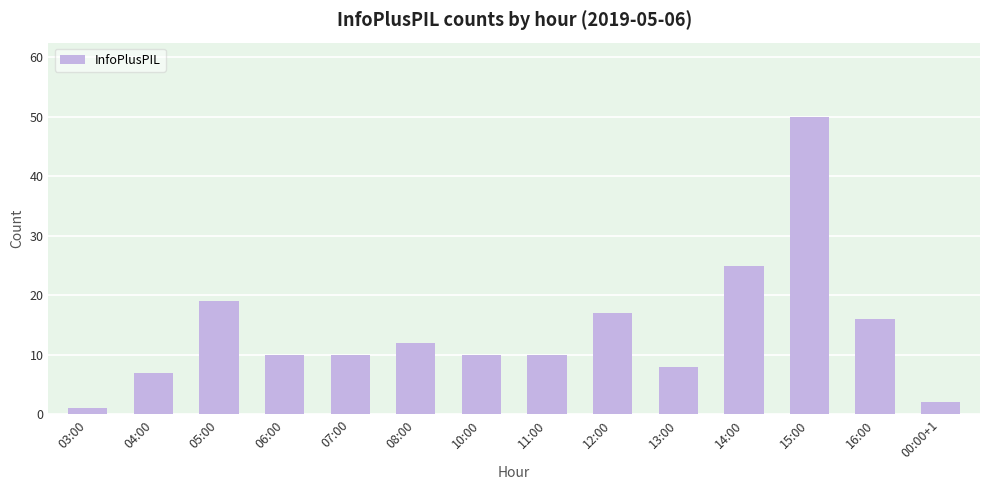

What is the maximum value shown in the chart?

50